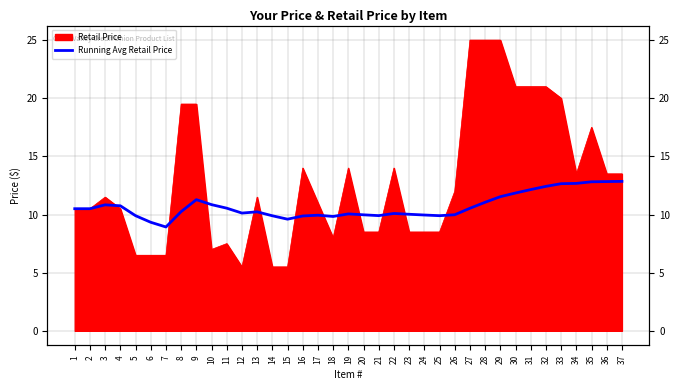

Reading right to left, what are all the values shown in this chart?

37=12.9	36=12.8	35=12.8	34=12.7	33=12.7	32=12.4	31=12.1	30=11.8	29=11.5	28=11.1	27=10.5	26=10.0	25=9.9	24=10.0	23=10.0	22=10.1	21=9.9	20=10.0	19=10.1	18=9.8	17=9.9	16=9.9	15=9.6	14=9.9	13=10.2	12=10.1	11=10.5	10=10.8	9=11.3	8=10.2	7=8.9	6=9.3	5=9.9	4=10.8	3=10.8	2=10.5	1=10.5